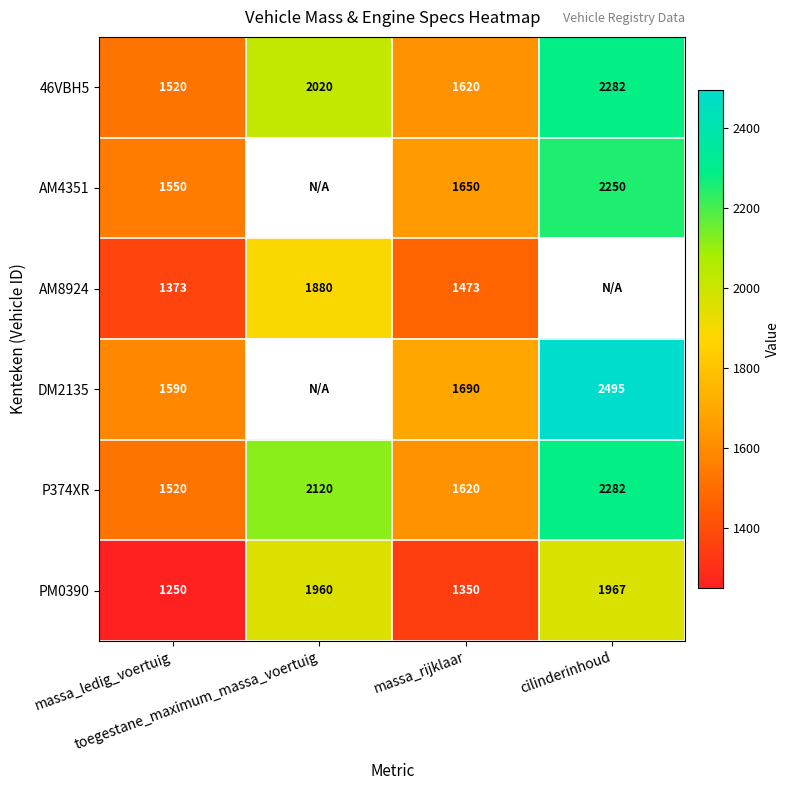

At which category does the chart reach its peak across all series?

cilinderinhoud